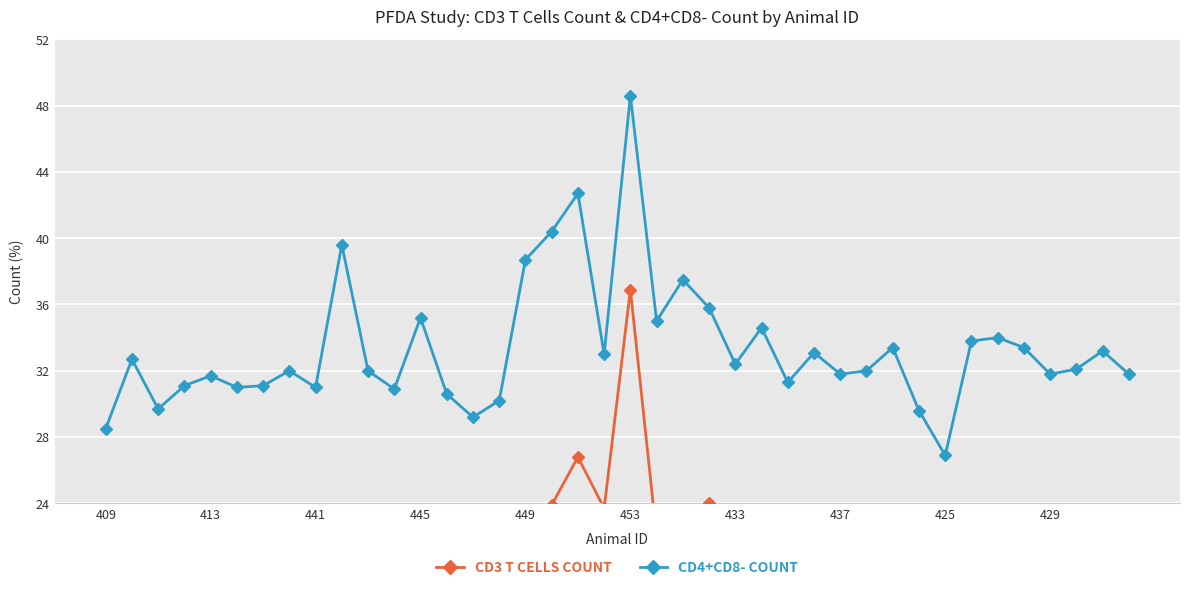

Which category has the lowest value in the CD4+CD8- COUNT series?

425